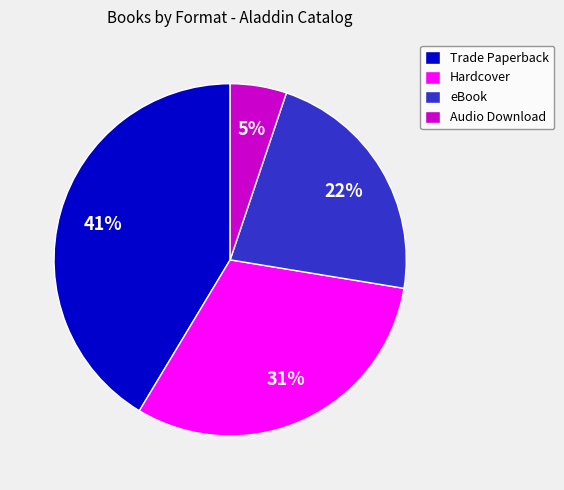

To the nearest percent, what is the difference between the Hardcover and eBook slice percentages?

9%